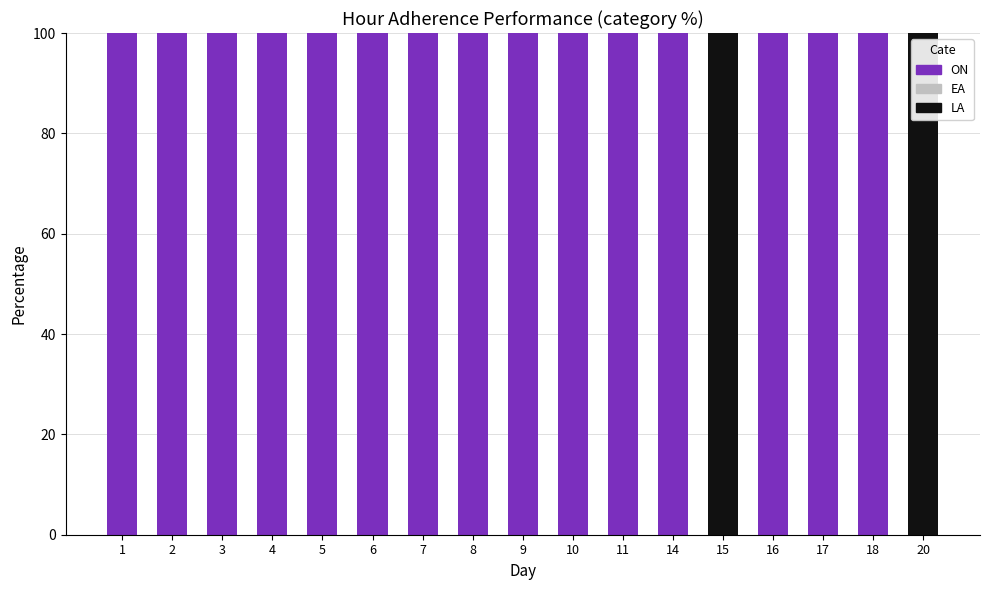

What is the total value across all series at 7?

100